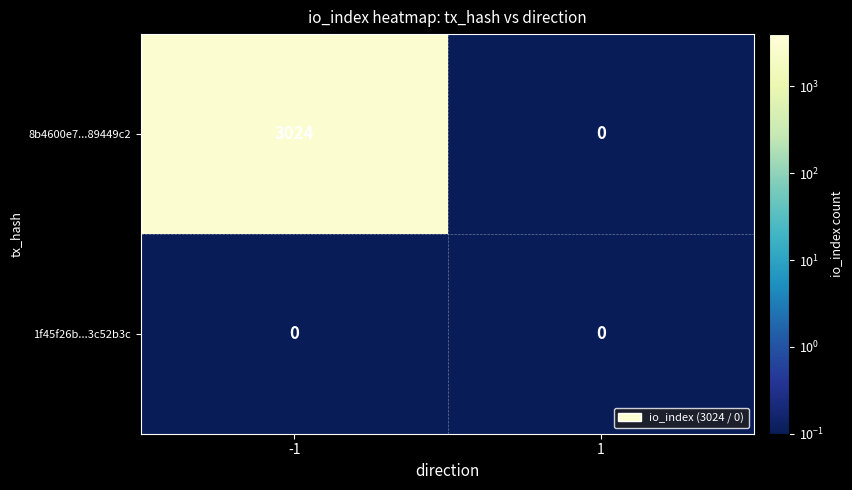

Rank the series by their average value, from highest to lowest.

8b4600e7...89449c2, 1f45f26b...3c52b3c